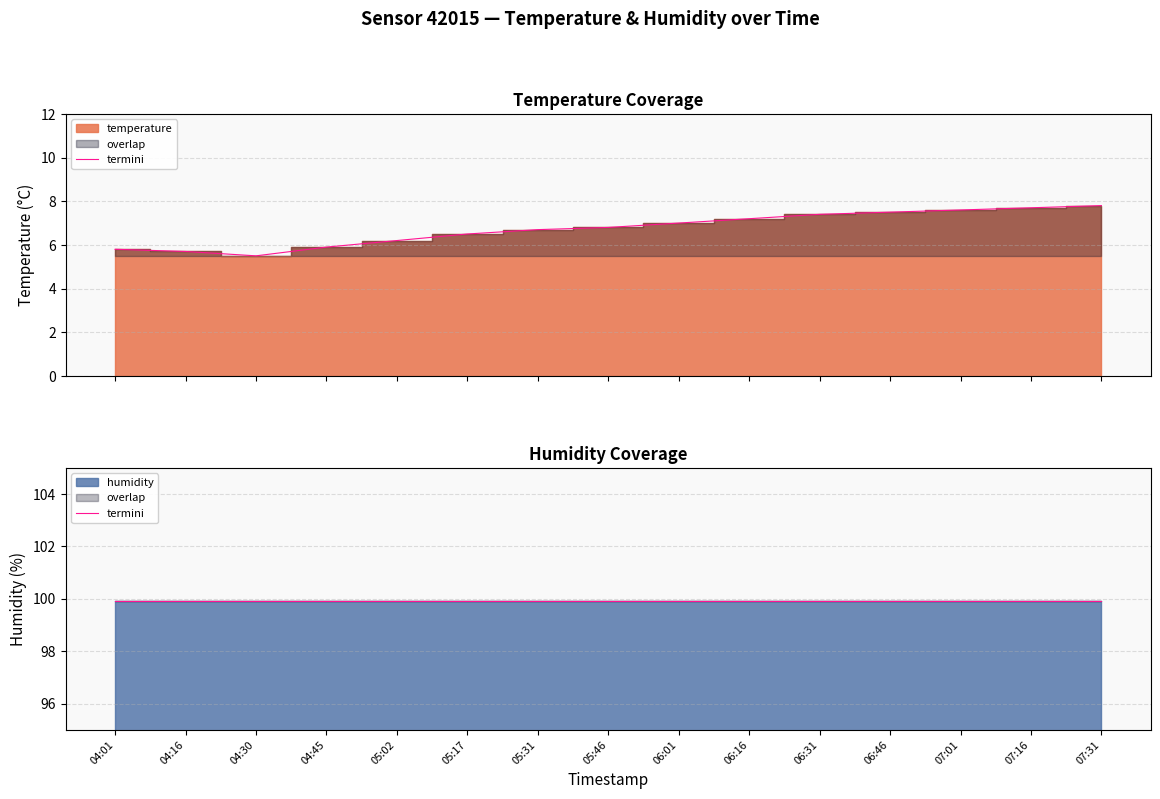

Count the number of values greater than 6.

11